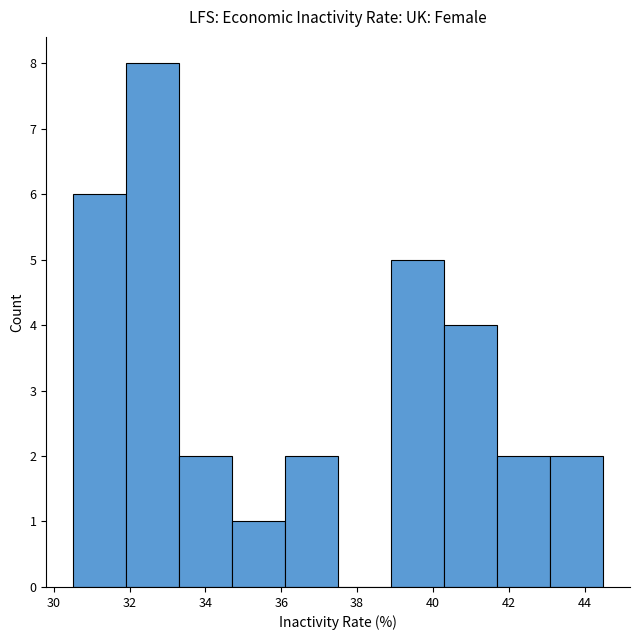

Over which range of the x-axis is the bar tallest?

31.9 to 33.3